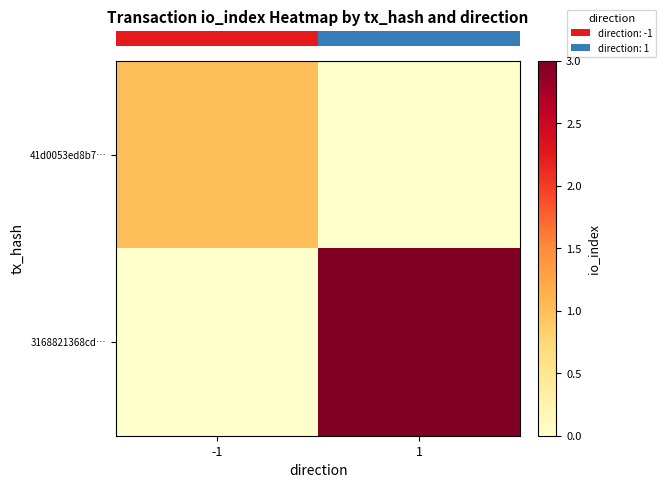

Which series changed the most between -1 and 1?

row_1